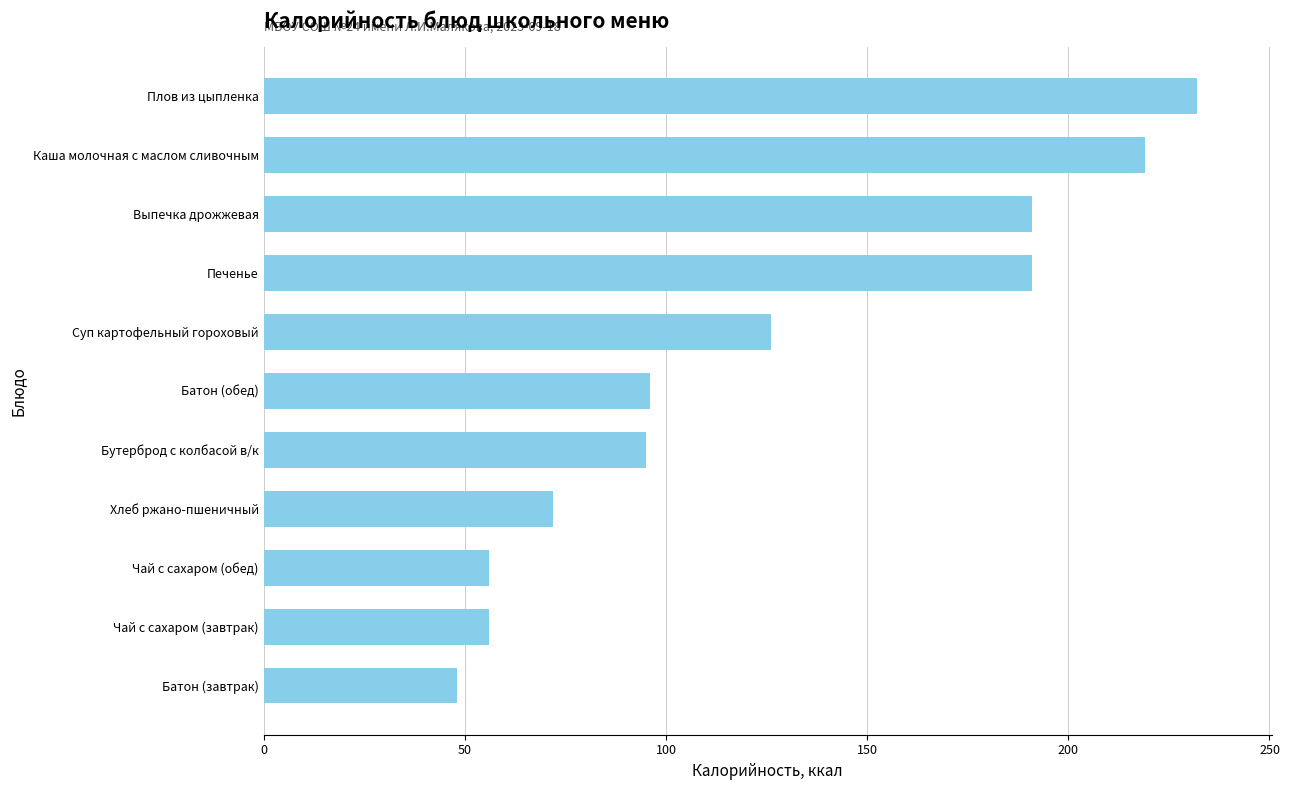

What is the sum of all values?

1382